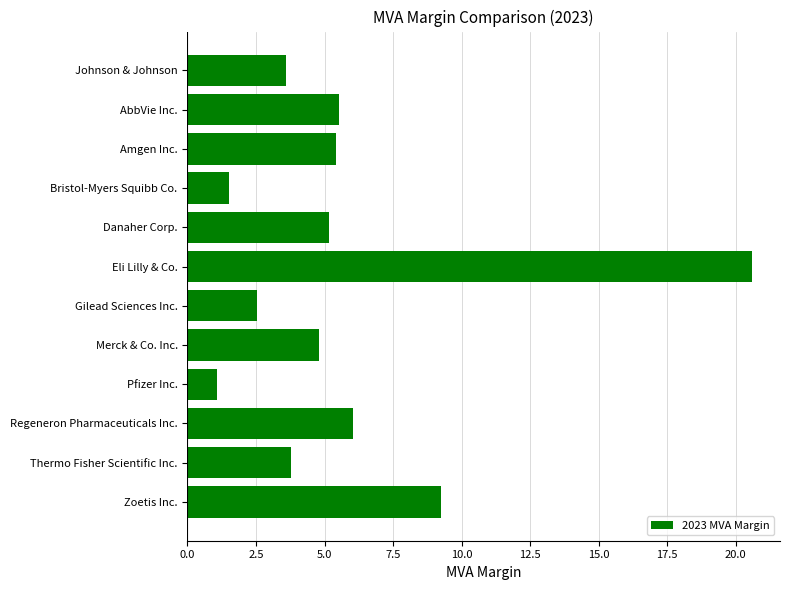

What is the sum of the values at Thermo Fisher Scientific Inc. and Pfizer Inc.?

4.9